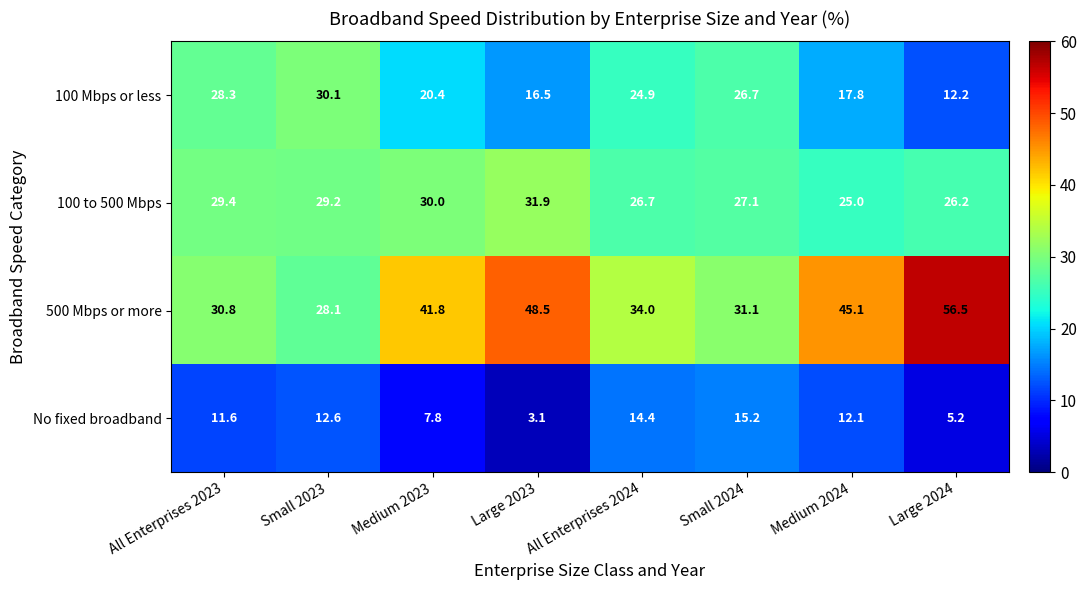

Count the number of categories in the chart.

8